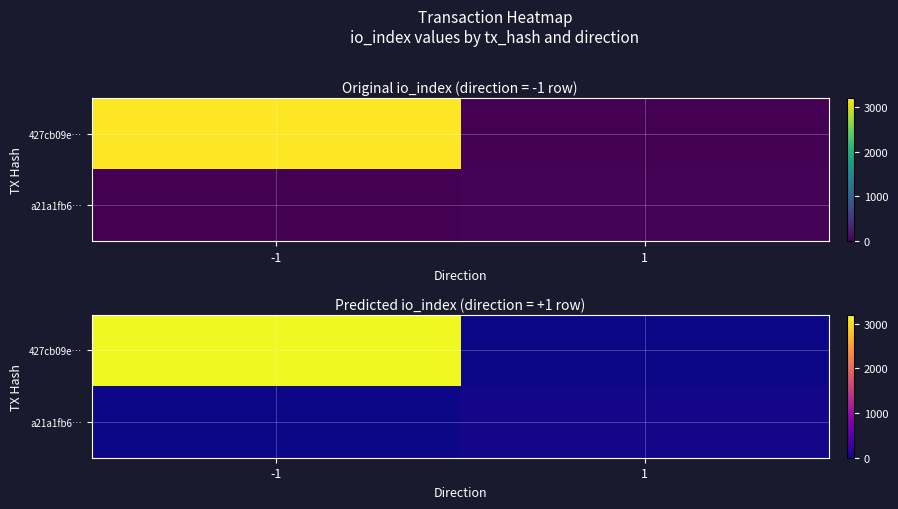

How many data points does each series have?

2